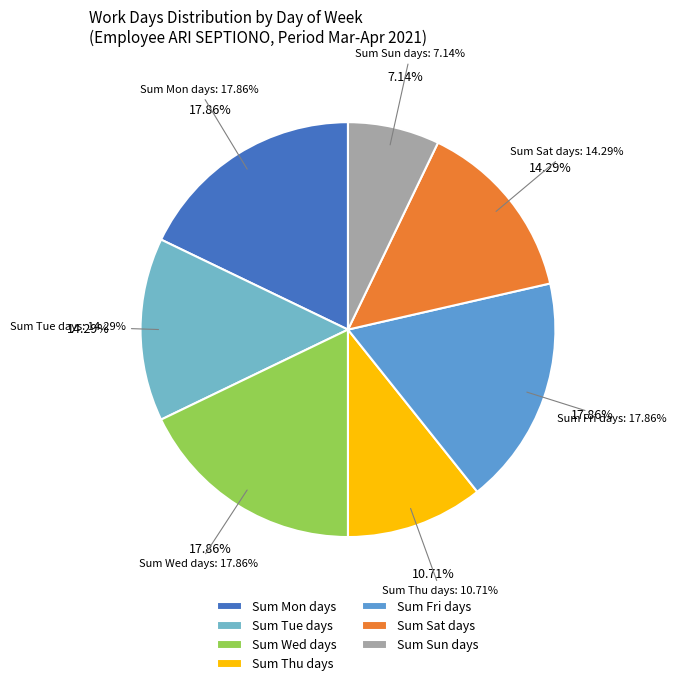

Is there any slice that represents more than half of the pie?

No